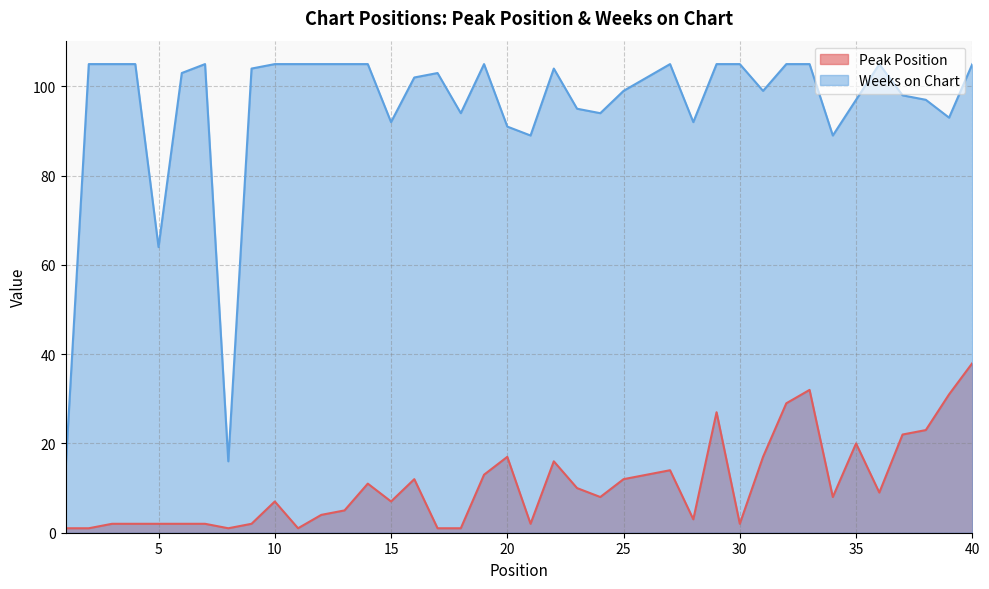

Reading right to left, list all the values displayed in this chart.

Peak Position: 40=38	39=31	38=23	37=22	36=9	35=20	34=8	33=32	32=29	31=17	30=2	29=27	28=3	27=14	26=13	25=12	24=8	23=10	22=16	21=2	20=17	19=13	18=1	17=1	16=12	15=7	14=11	13=5	12=4	11=1	10=7	9=2	8=1	7=2	6=2	5=2	4=2	3=2	2=1	1=1
Weeks on Chart: 40=105	39=93	38=97	37=98	36=105	35=97	34=89	33=105	32=105	31=99	30=105	29=105	28=92	27=105	26=102	25=99	24=94	23=95	22=104	21=89	20=91	19=105	18=94	17=103	16=102	15=92	14=105	13=105	12=105	11=105	10=105	9=104	8=16	7=105	6=103	5=64	4=105	3=105	2=105	1=14